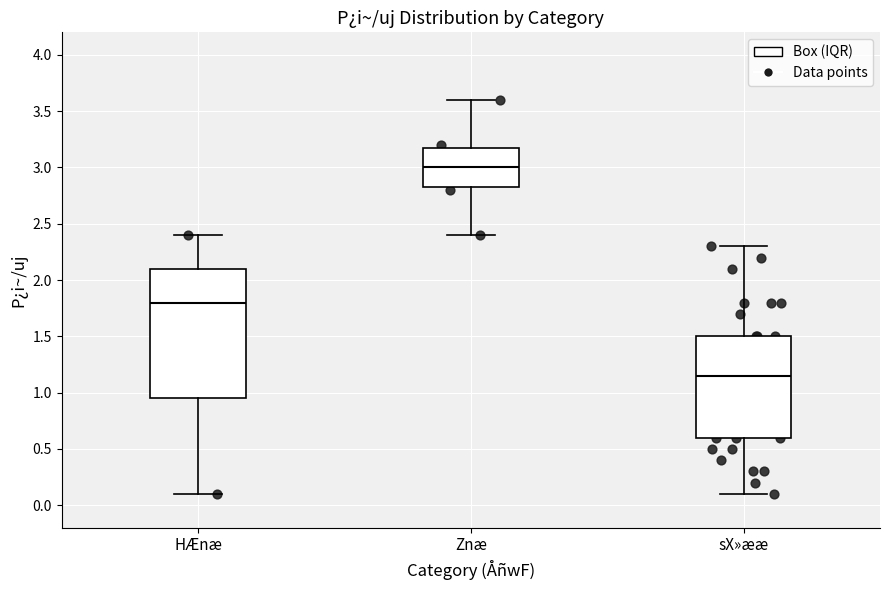

Reading left to right, transcribe this box plot: for each box, give where its median line is, the range the box spans, and where its two whiskers end, as read against the y-axis. The values are not printed on the chart, so give them approximately, as read against the axis.

HÆnæ: median 1.80, box 0.95 to 2.10, whiskers 0.10 to 2.40
Znæ: median 3.00, box 2.85 to 3.20, whiskers 2.40 to 3.60
sX»ææ: median 1.15, box 0.60 to 1.50, whiskers 0.10 to 2.30